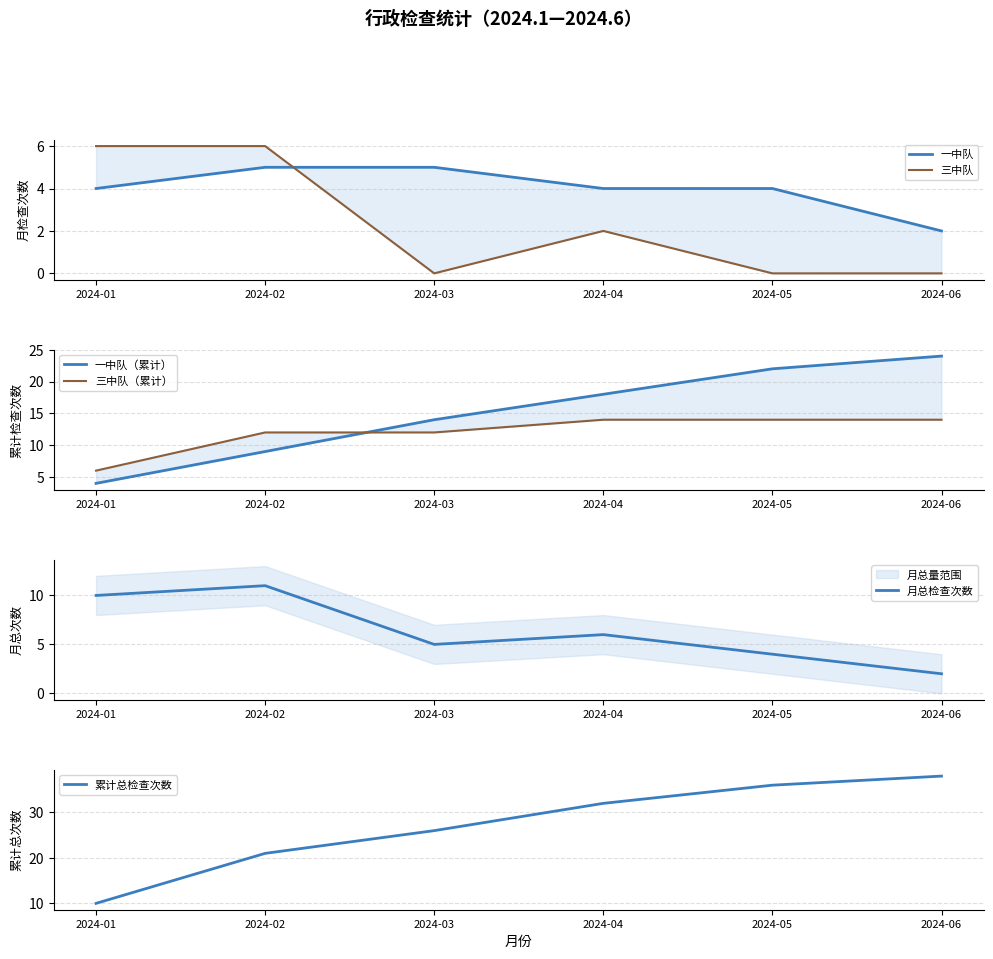

How many intersections are there between 一中队 and 三中队?

1